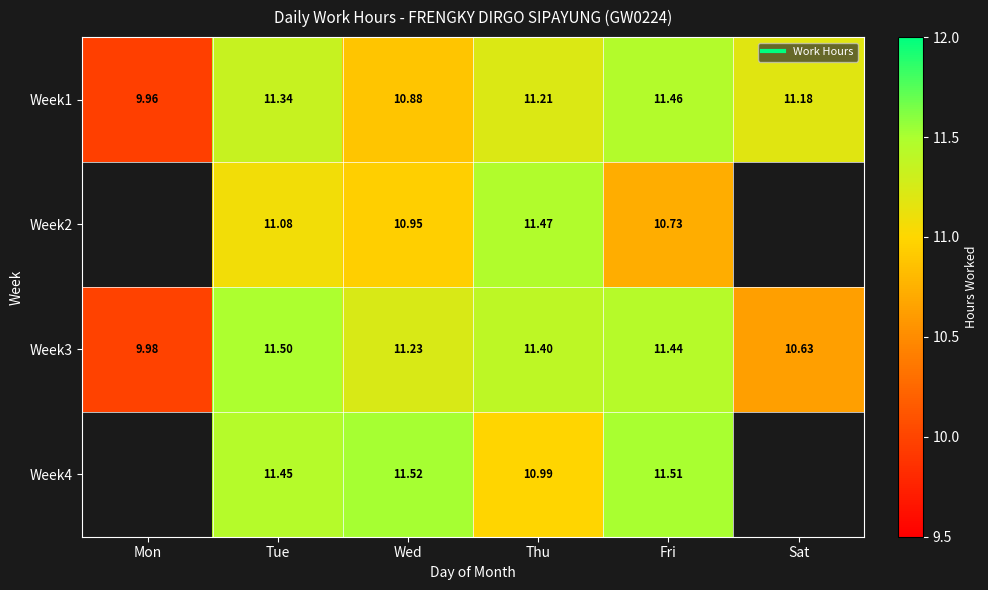

At which category is the sum across all series the highest?

Tue